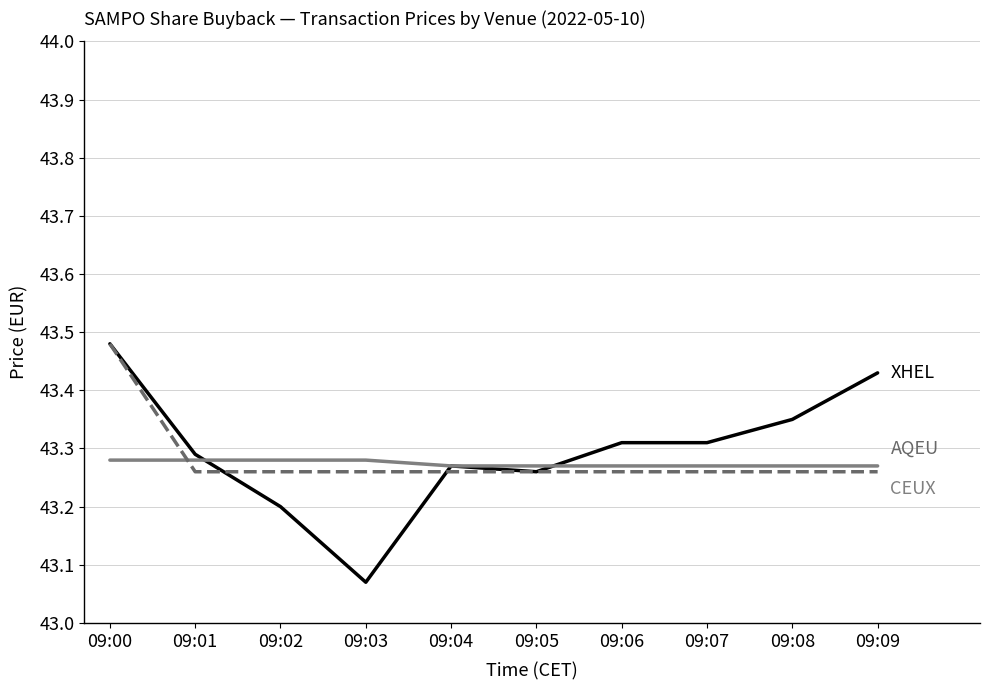

Does the chart have visible grid lines?

Yes